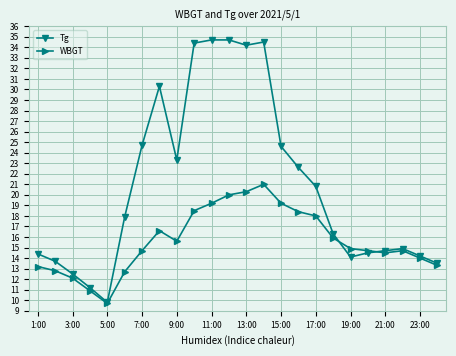

Which series has the largest range (max minus min)?

Tg